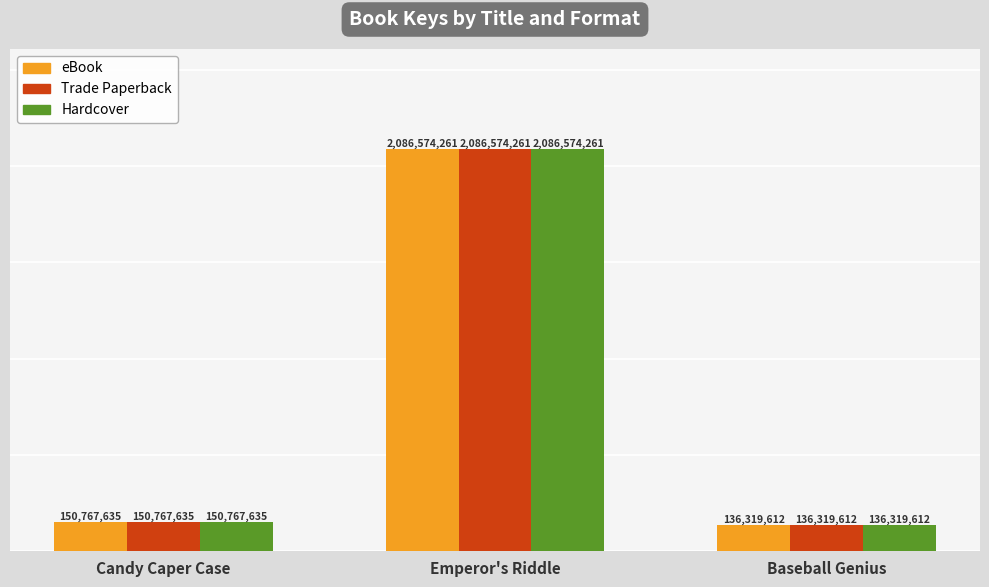

How many series are shown in this chart?

3